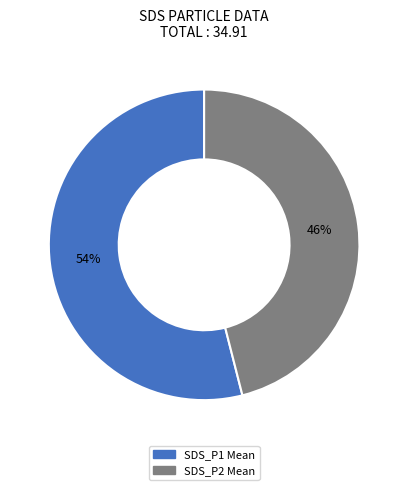

Which slice is the smallest?

SDS_P2 Mean